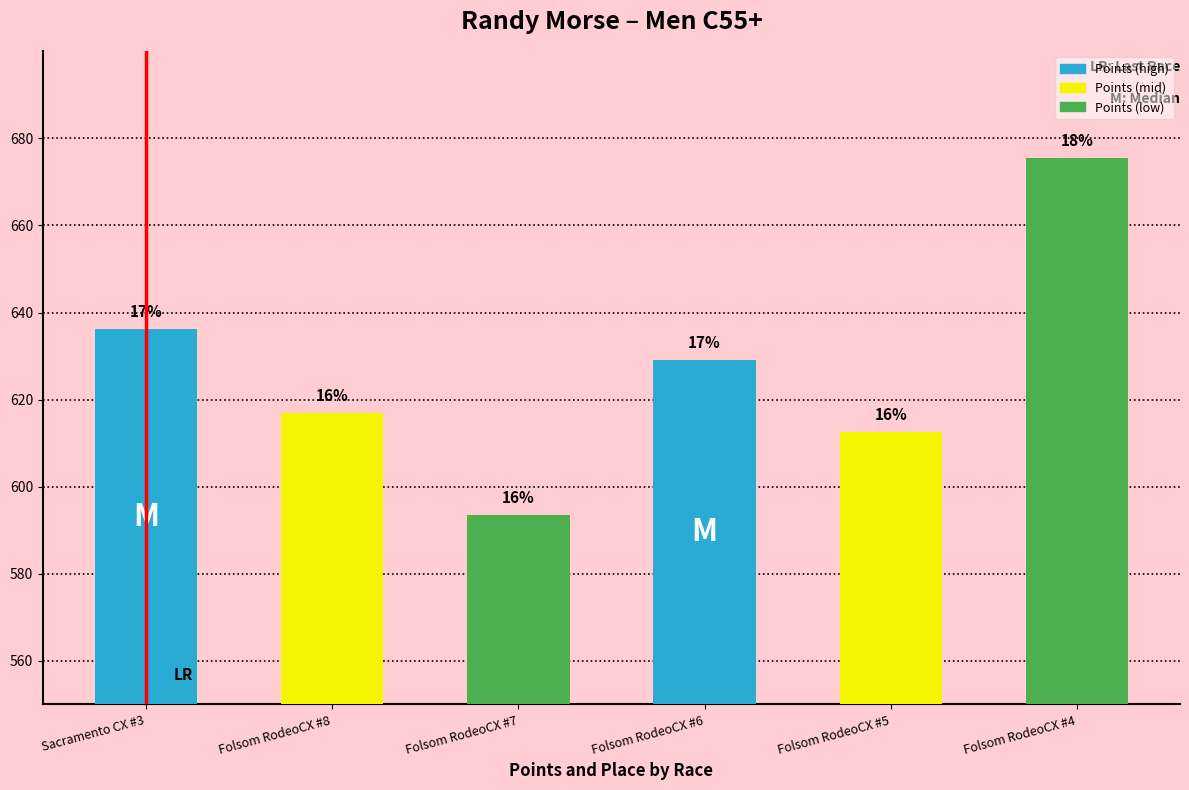

What is the ratio of the value at Sacramento CX #3 to the value at Folsom RodeoCX #6?

1.0